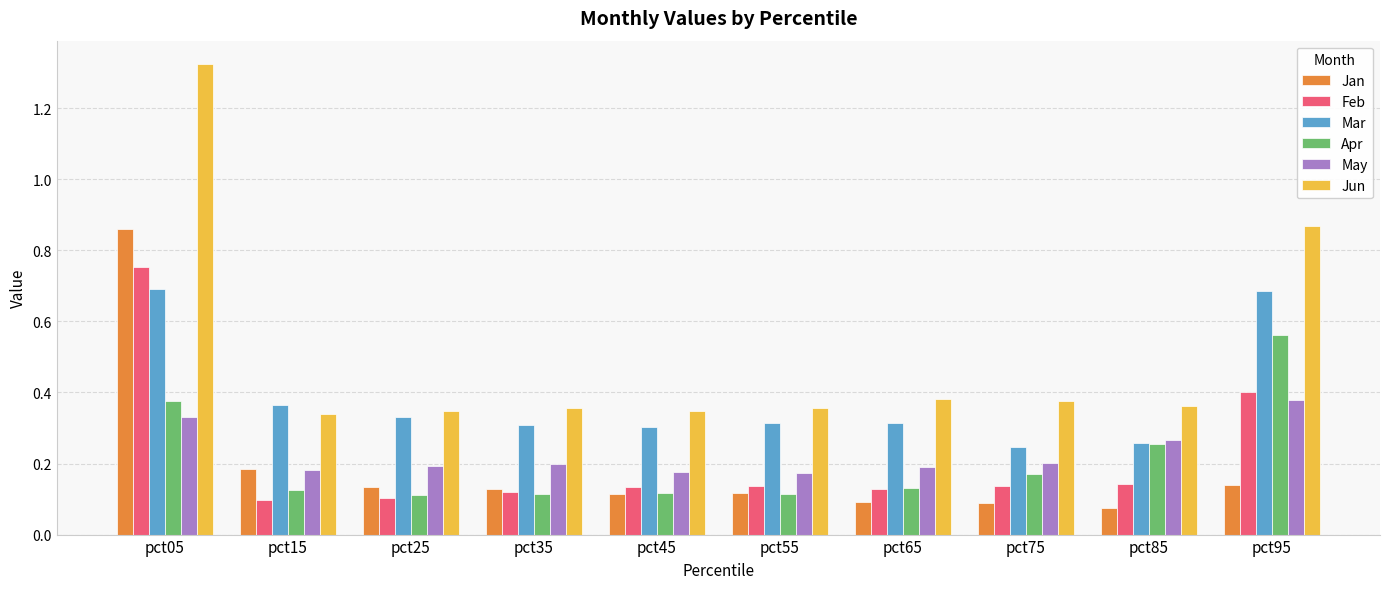

At which category is the sum across all series the highest?

pct05